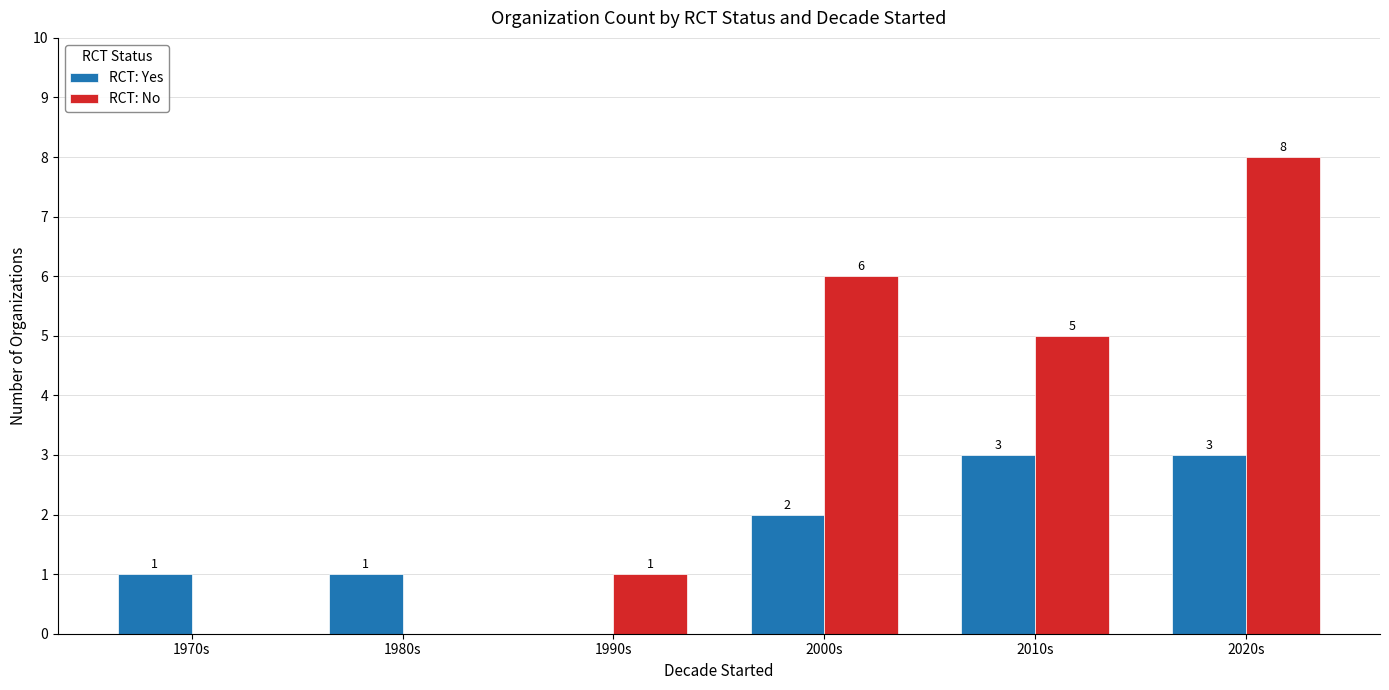

How many RCT: No values are between 0 and 6?

5